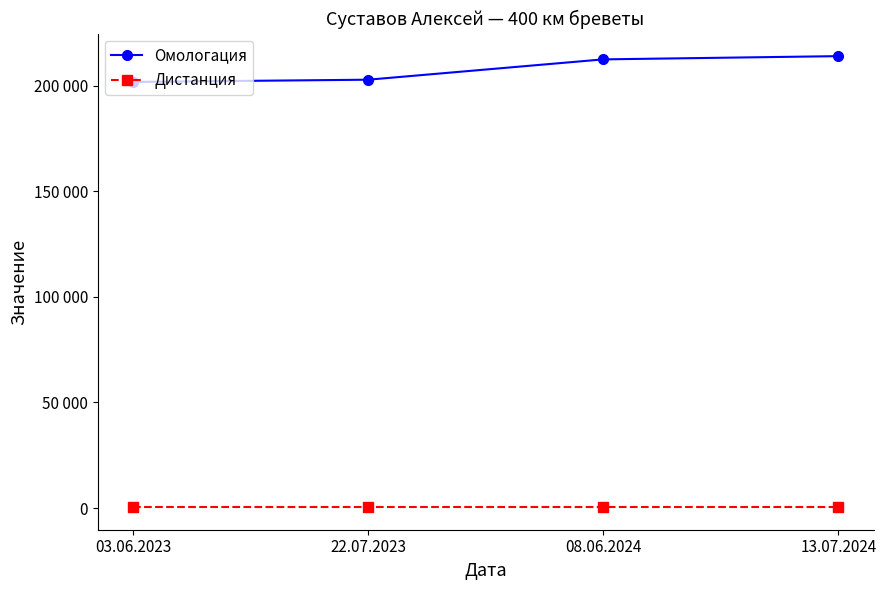

The value of Омологация at 08.06.2024 is 380662. True or false?

False